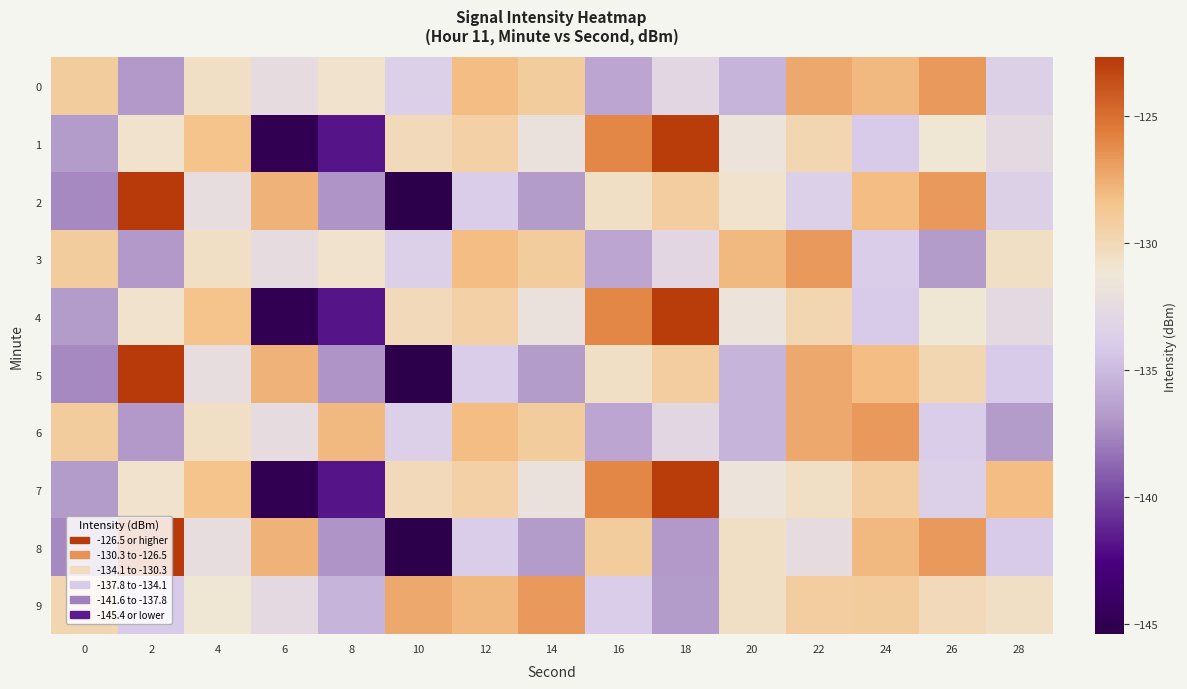

Rank the series at 20 from lowest to highest value.

0, 5, 6, 1, 4, 7, 2, 8, 9, 3